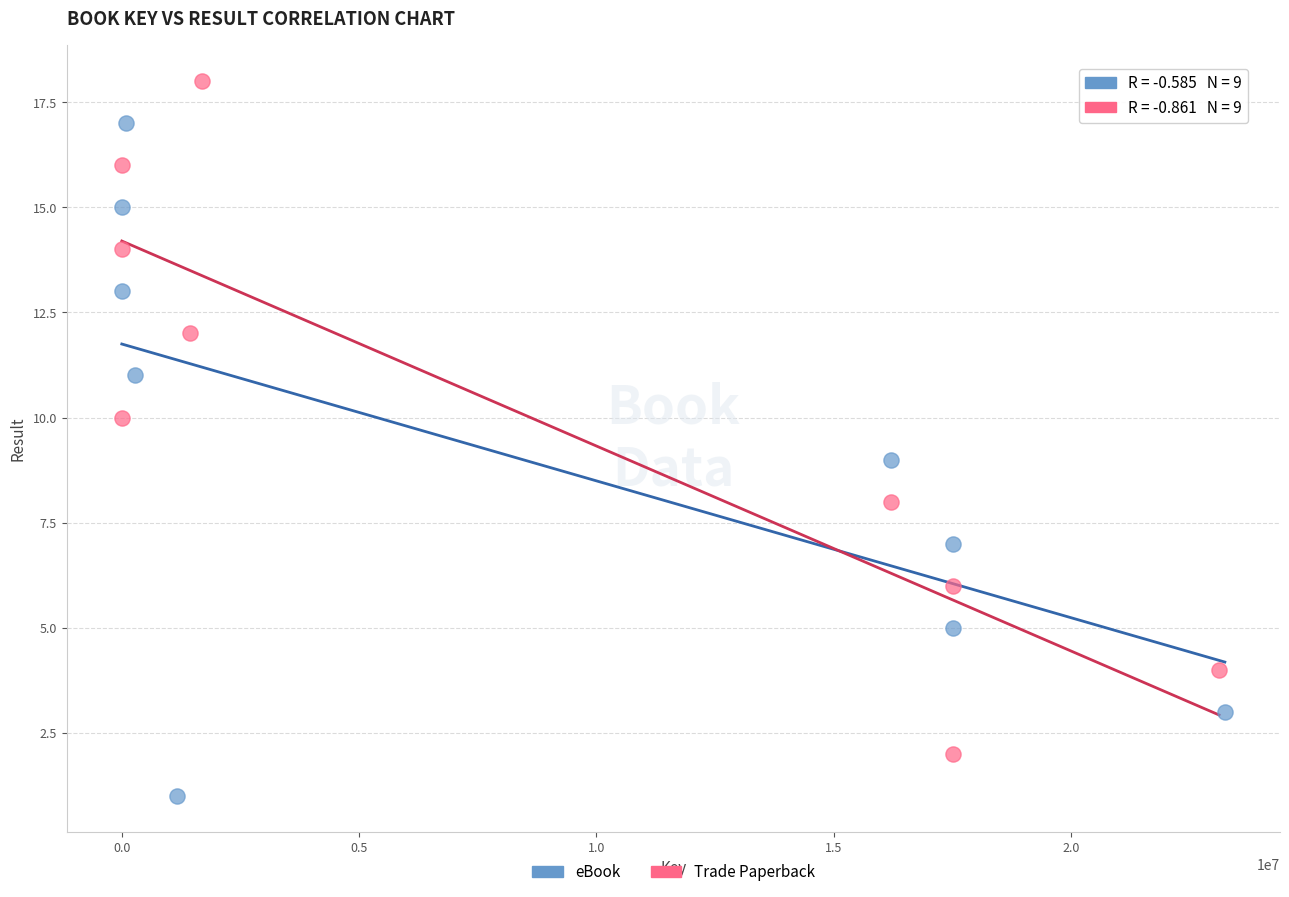

Which series reaches the minimum Y coordinate?

eBook